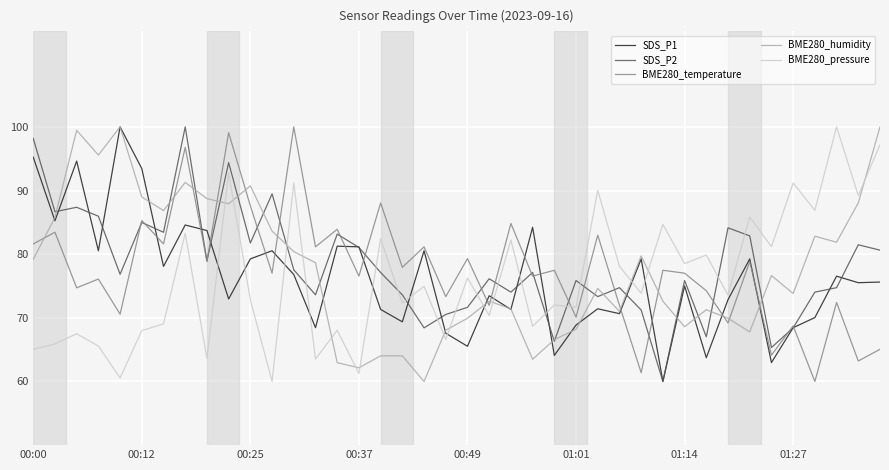

True or false: BME280_pressure and BME280_temperature cross at least once.

True